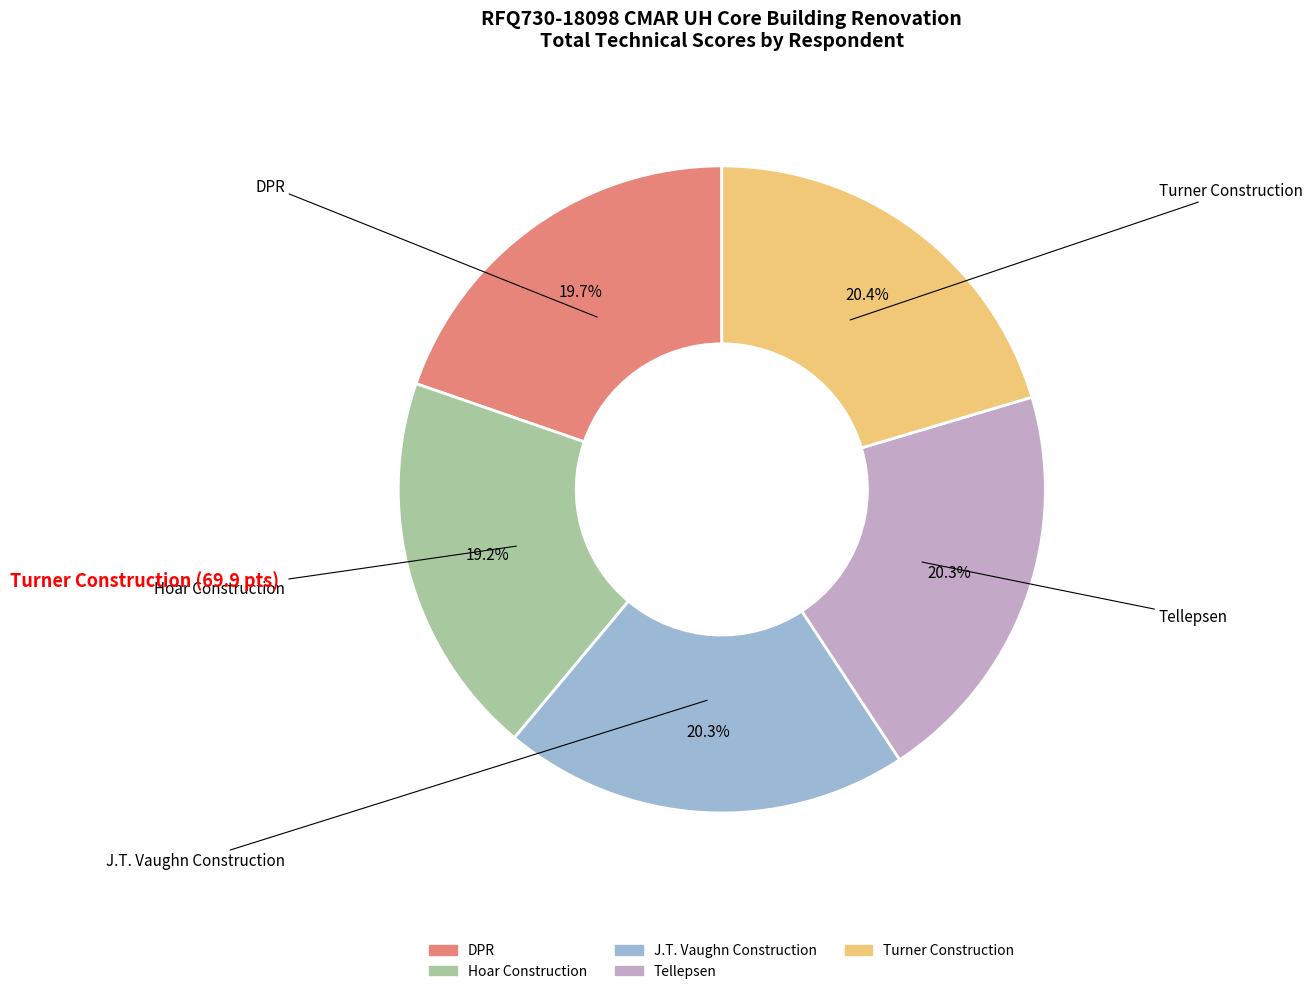

The Tellepsen slice represents 29% of the pie. True or false?

False